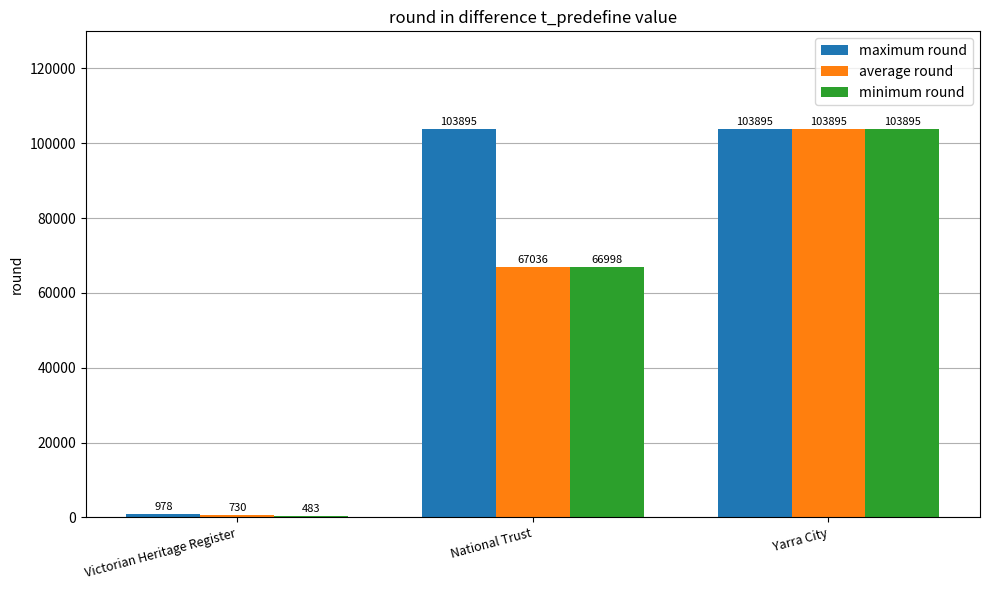

Reading left to right, list all the values displayed in this chart.

maximum round: 978	103895	103895
average round: 730	67036	103895
minimum round: 483	66998	103895